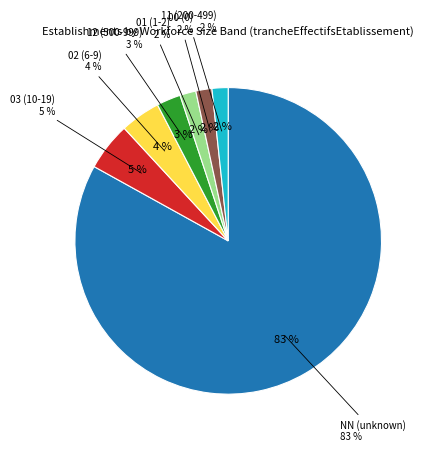

Which has a higher value, 01 or NN?

NN